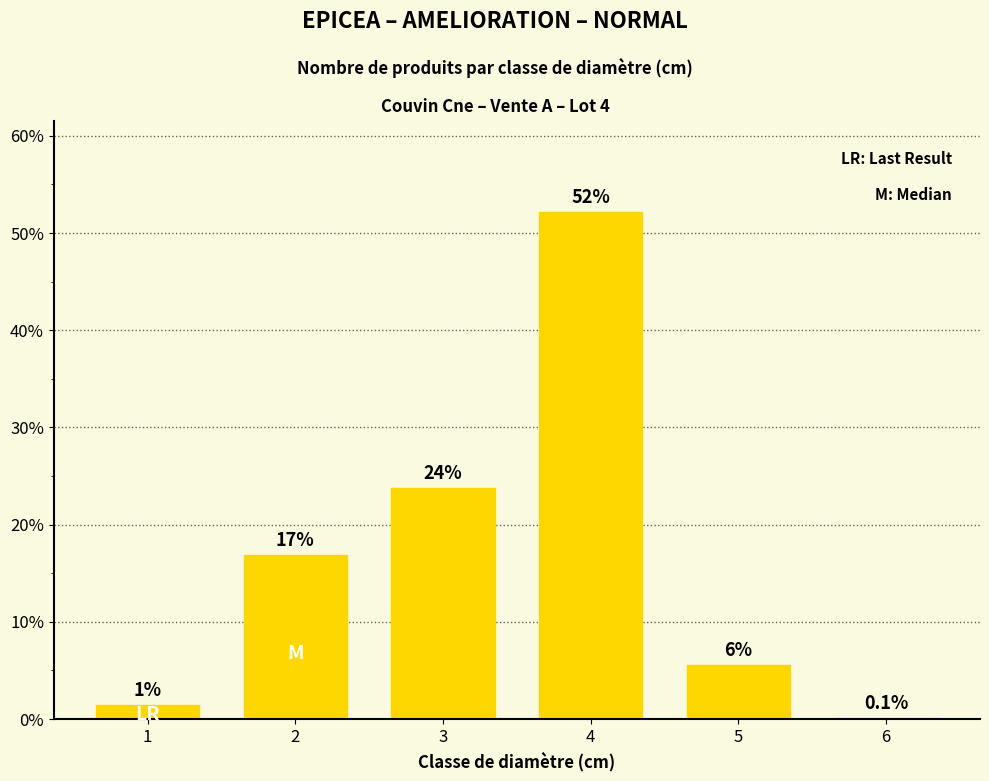

What is the change in value from 4 to 6?

-52.0